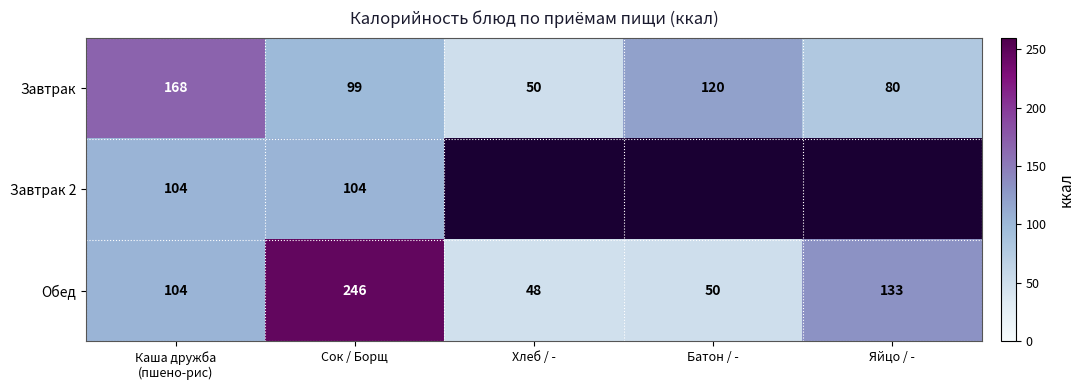

The Завтрак series shows 120 at Батон / -. True or false?

True